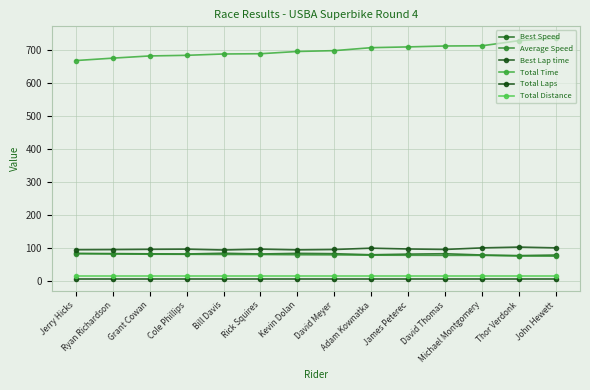

What is the sum of the Total Distance values at Grant Cowan and David Meyer?

30.8